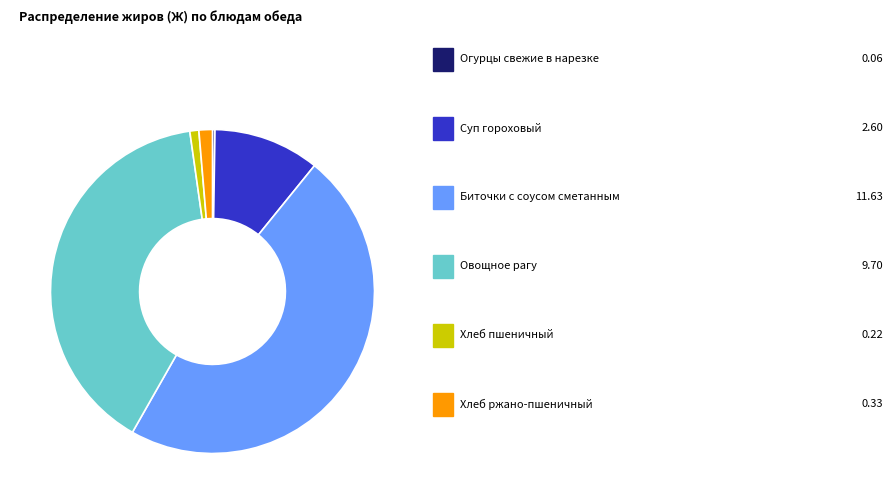

Does any single category account for the majority?

No